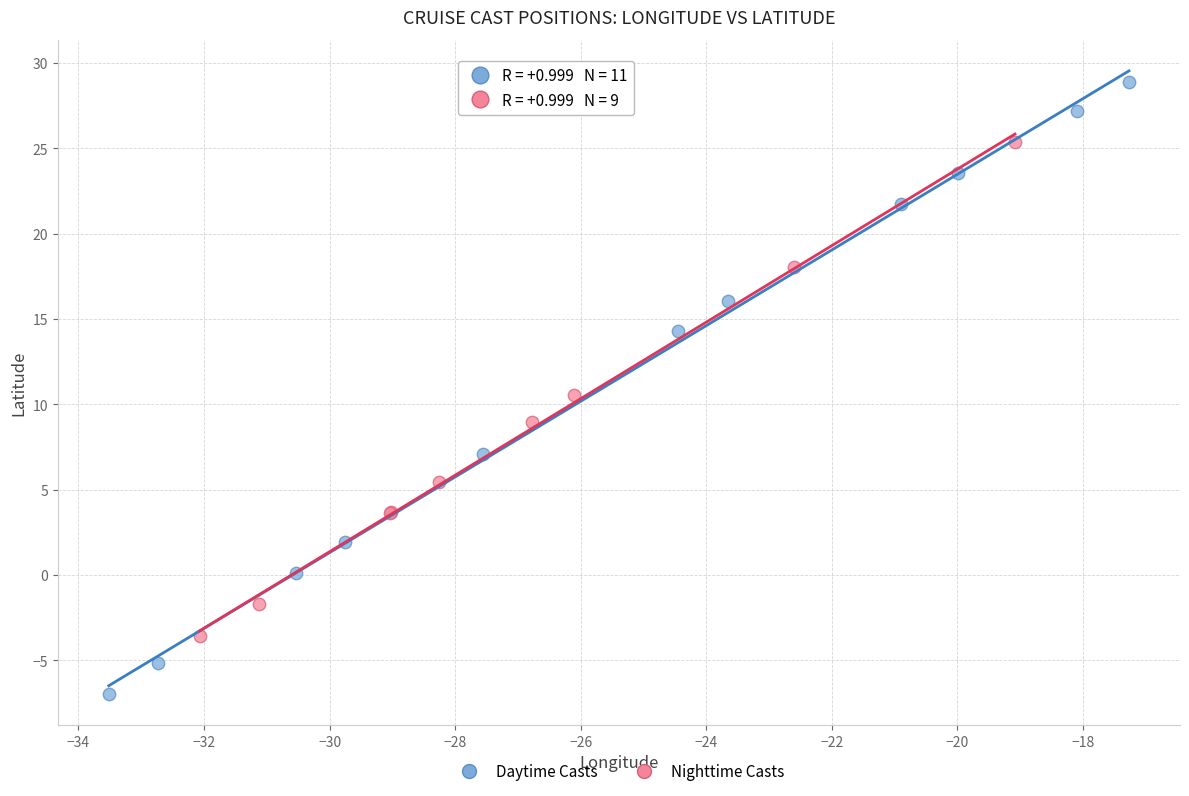

Which series has the widest spread of Y values?

Daytime Casts